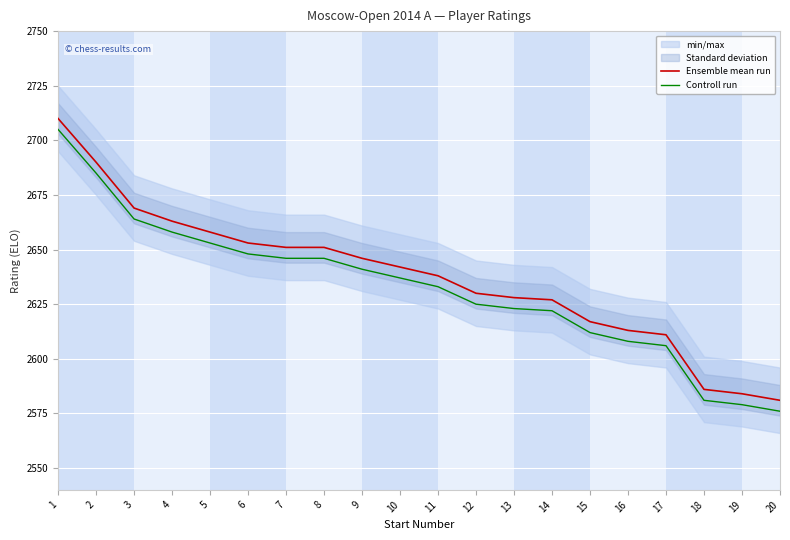

What is the difference between the second highest and minimum values in the Controll run series?

109